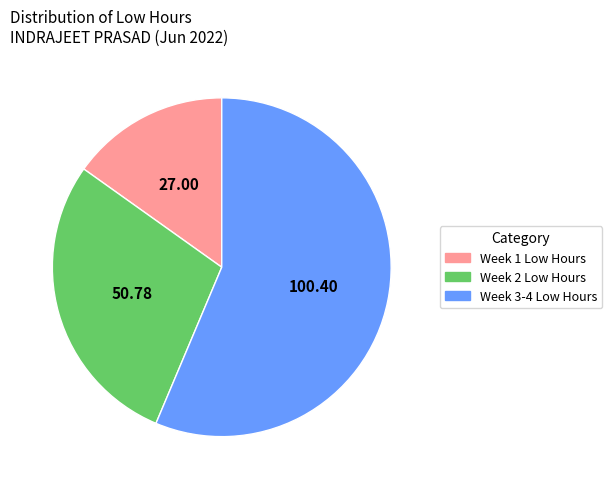

Does Week 3-4 Low Hours represent more than half of the total?

Yes